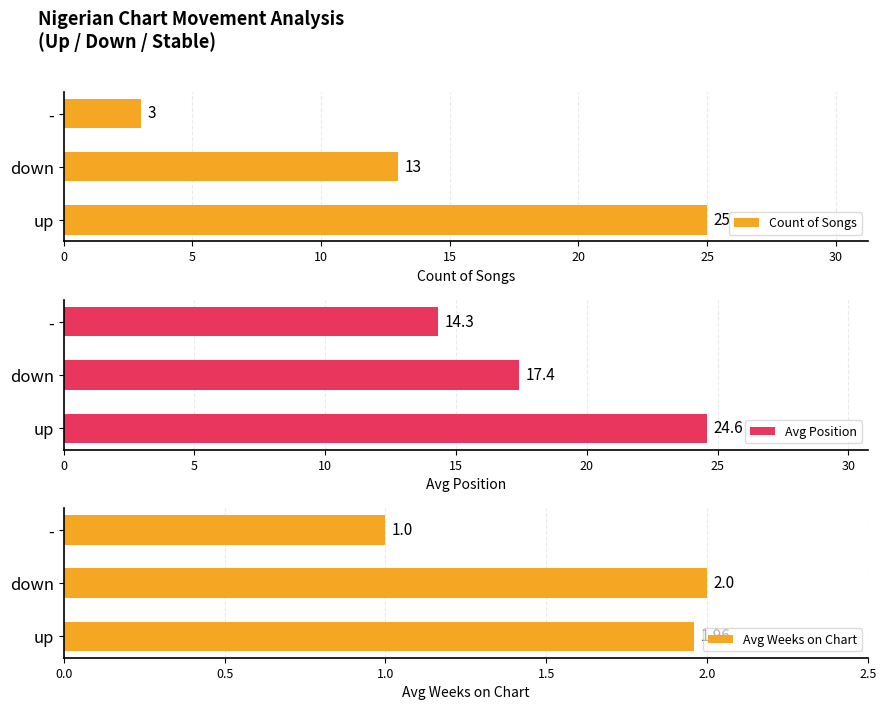

Which series has the largest range (max minus min)?

Count of Songs